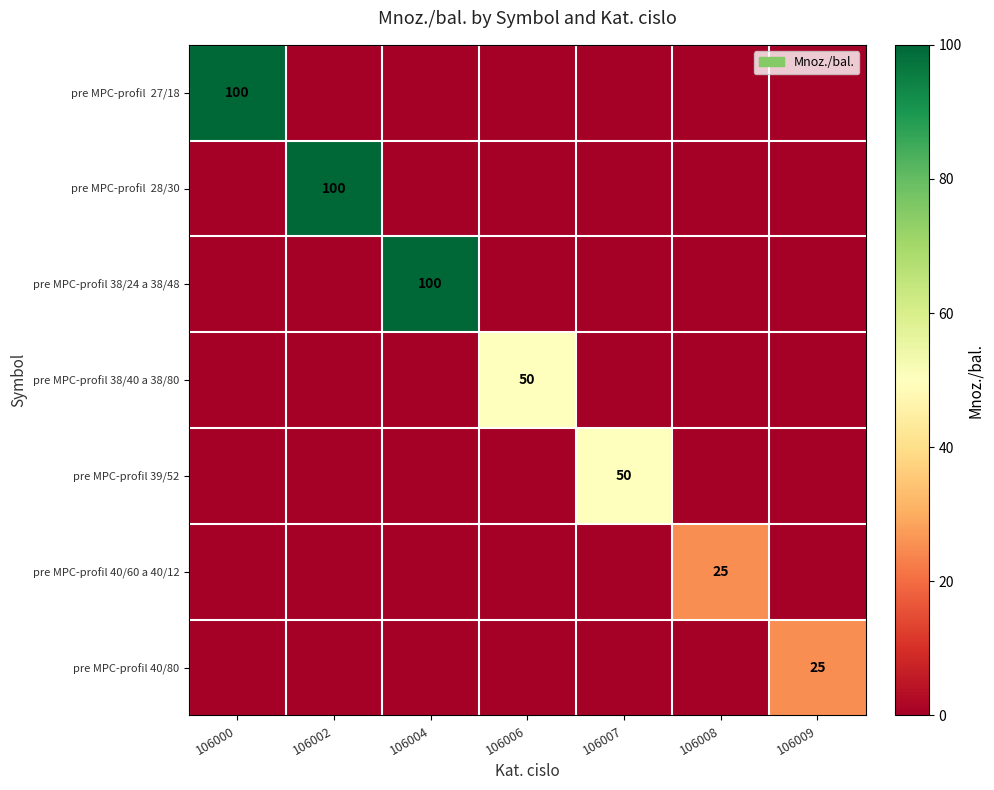

How many values in the pre MPC-profil 39/52 series exceed 0?

1